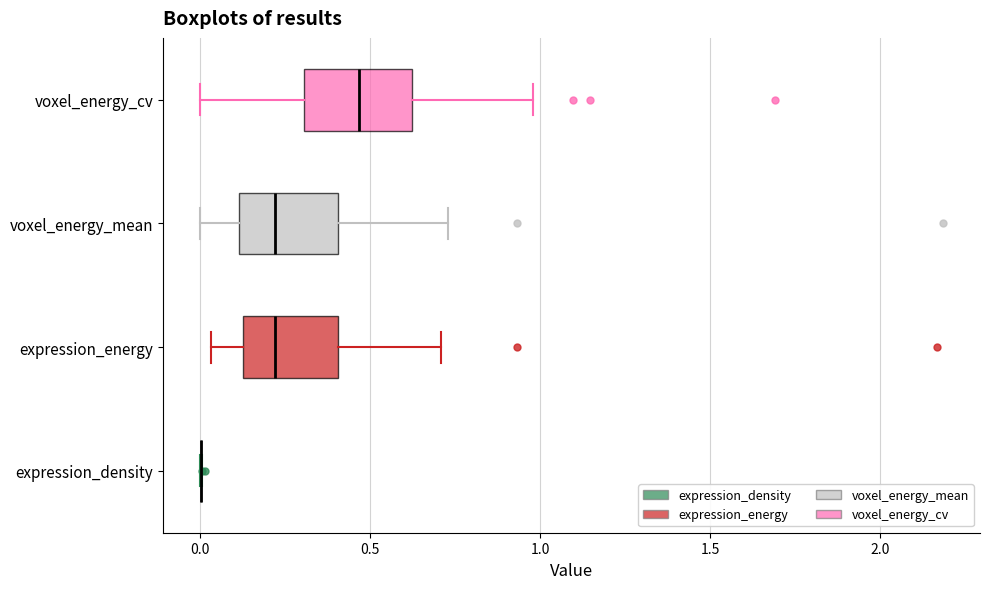

Reading bottom to top, read every box against the x-axis: the position of its median line, the range the box covers, and the ends of its whiskers. The values are not printed on the chart, so give them approximately, as read against the axis.

expression_density: box collapsed to a line at 0.00, whiskers 0.00 to 0.00
expression_energy: median 0.20, box 0.10 to 0.40, whiskers 0.05 to 0.70
voxel_energy_mean: median 0.20, box 0.10 to 0.40, whiskers 0.00 to 0.75
voxel_energy_cv: median 0.45, box 0.30 to 0.60, whiskers 0.00 to 1.00